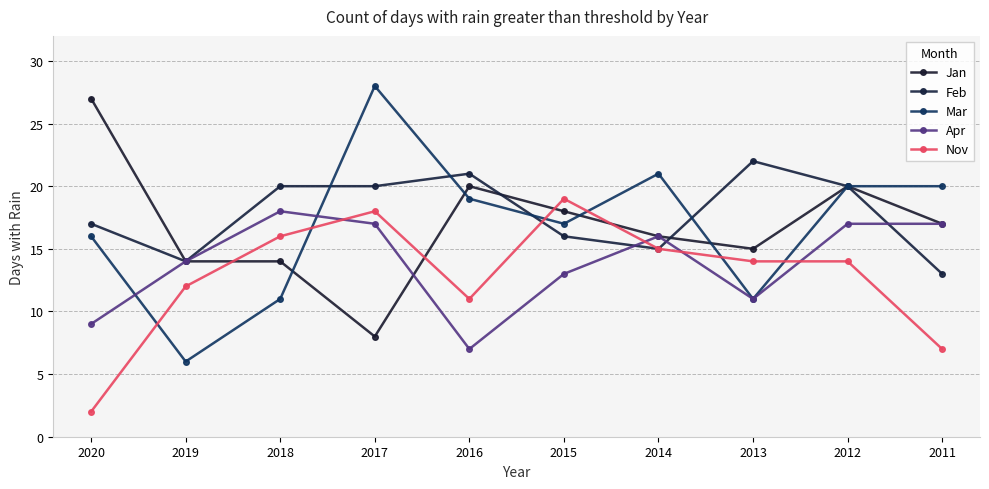

The Jan series shows 13 at 2017. True or false?

False